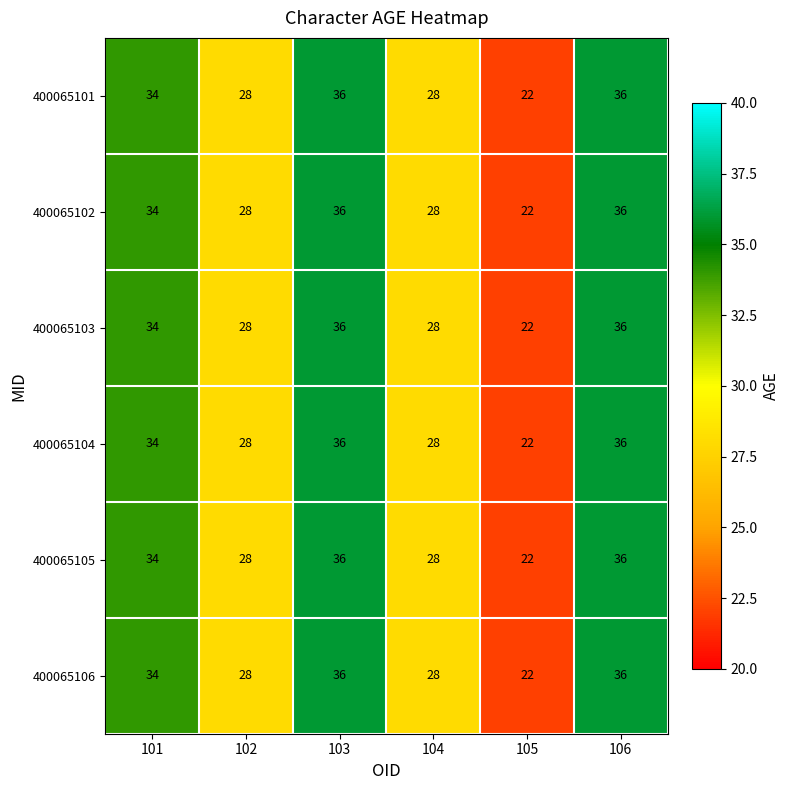

At how many categories does at least one series exceed 31?

3